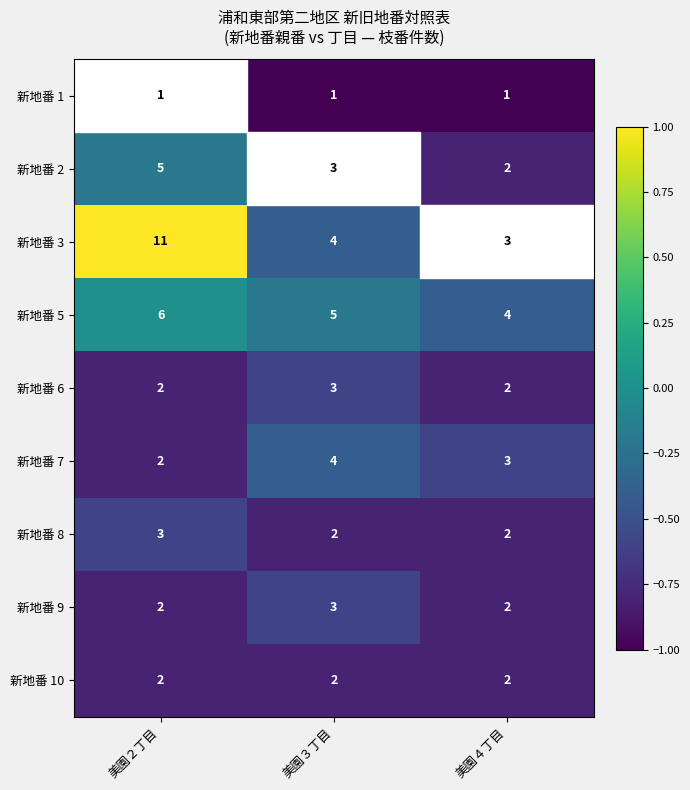

Which series has the largest range (max minus min)?

新地番 3